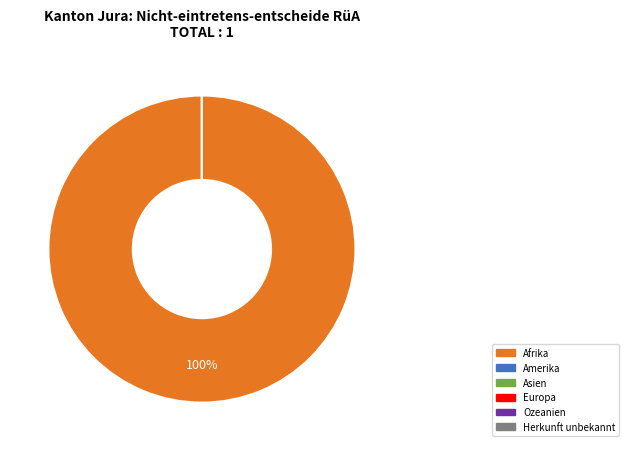

Which category has the smallest portion of the pie?

Amerika